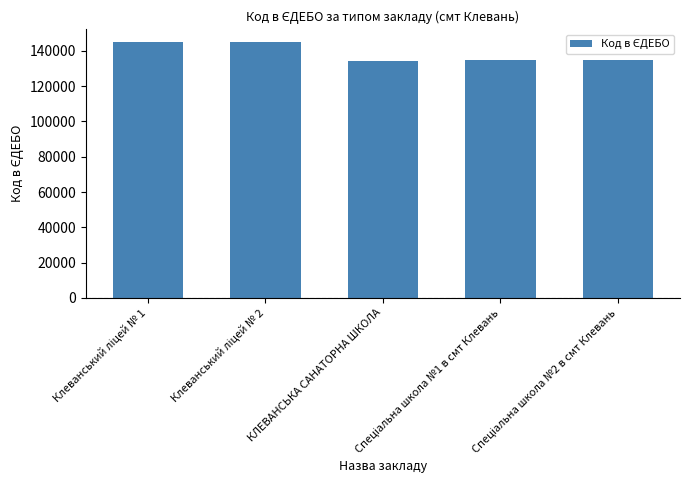

What is the maximum value shown in the chart?

145014